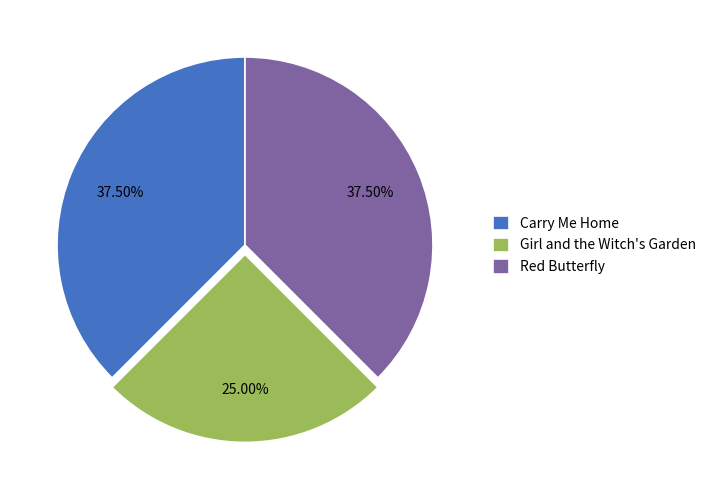

Which slice is the smallest?

Girl and the Witch's Garden